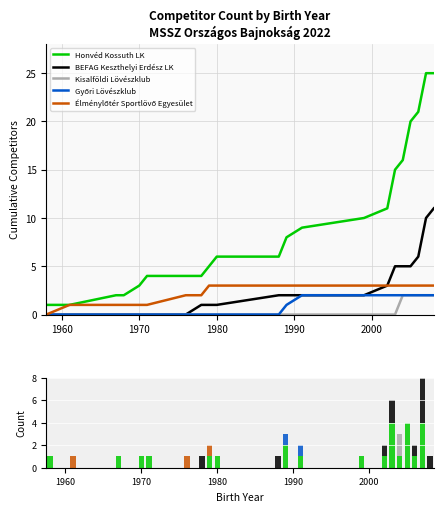

Is the value of Élménylőtér Sportlövő Egyesület at 1980 greater than the value of Kisalföldi Lövészklub at 10?

No